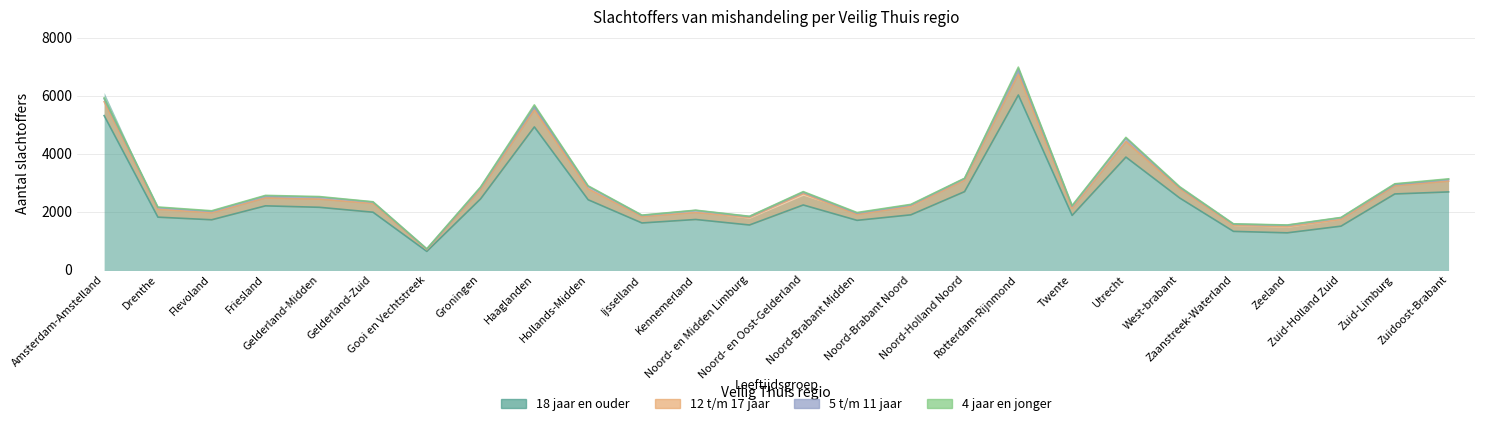

What is the difference between the 12 t/m 17 jaar values at Friesland and Zaanstreek-Waterland?

60